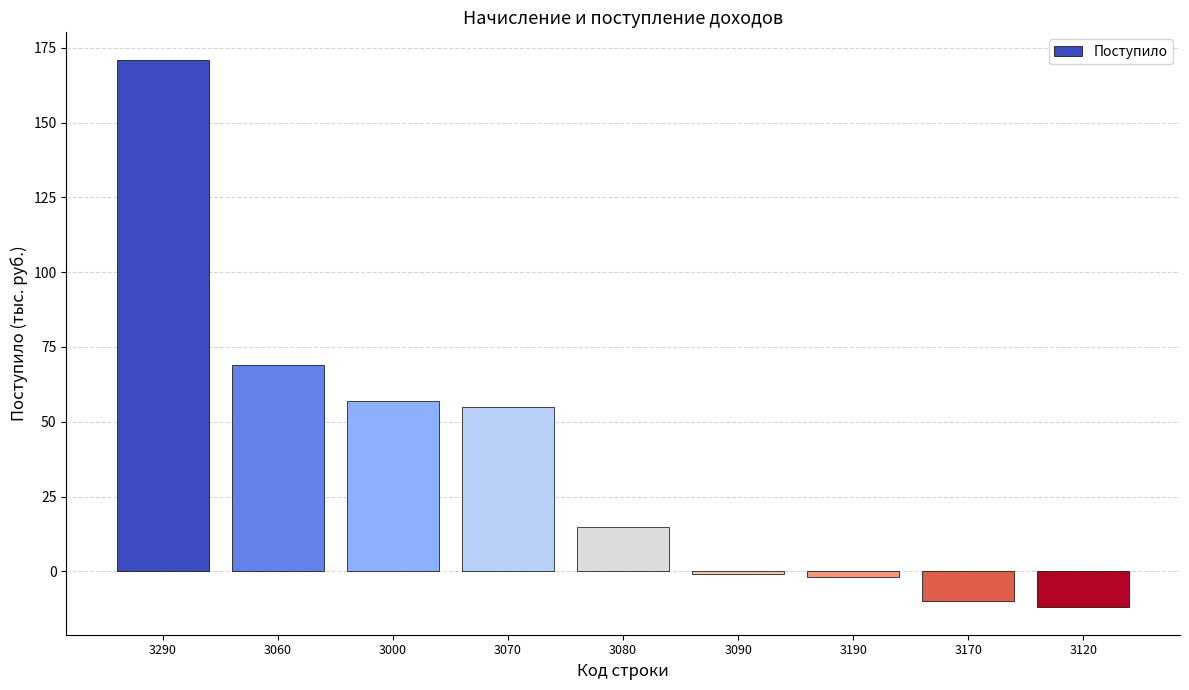

What is the difference between the maximum and second lowest values?

181